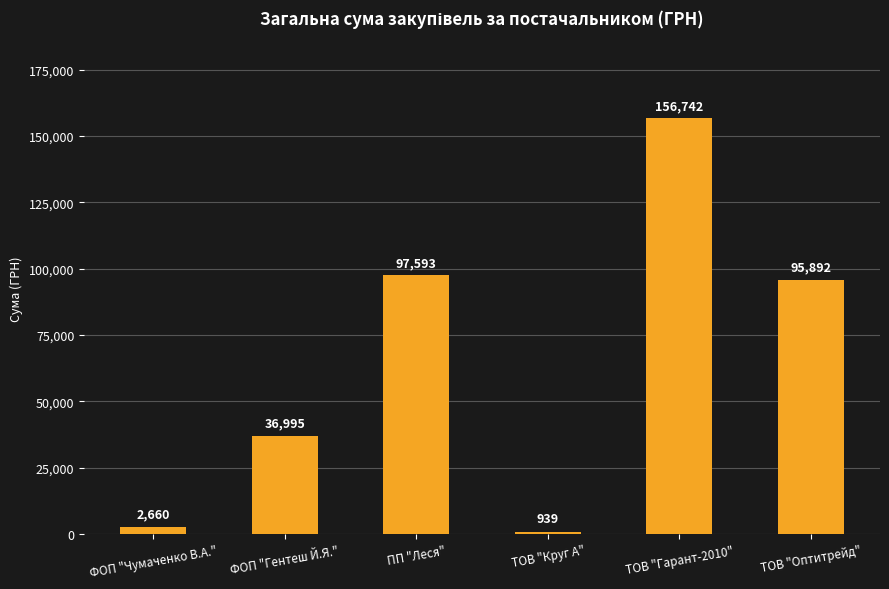

What is the label of the 4th bar from the left?

ТОВ "Круг А"